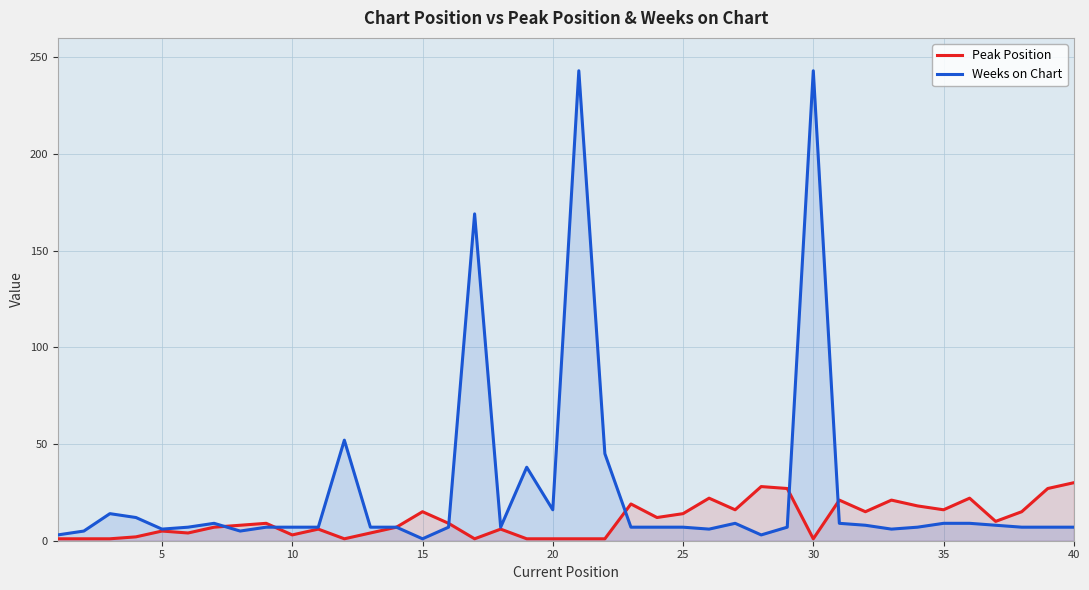

True or false: Peak Position has more than 0 interior local peaks.

True